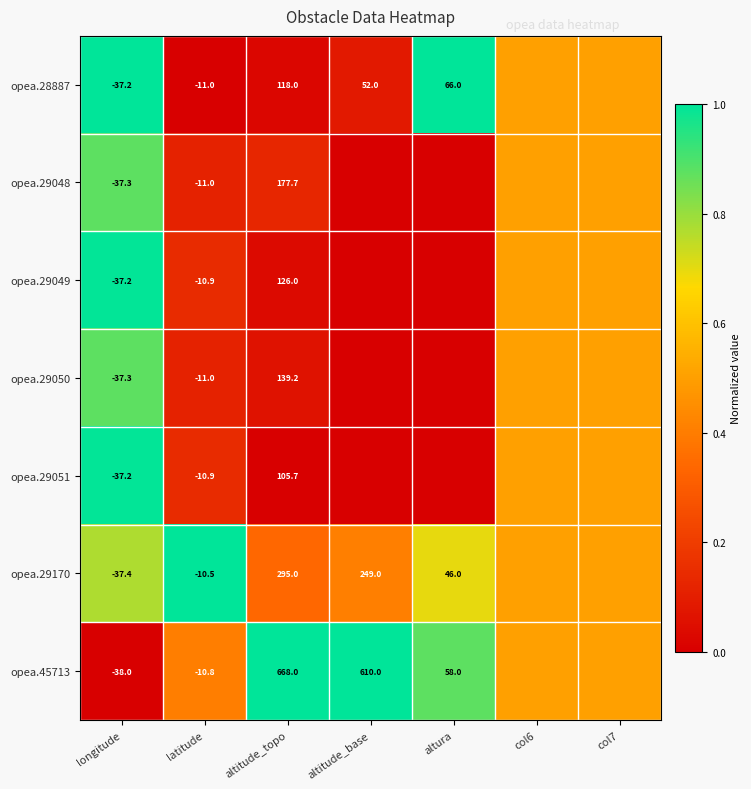

What is the total value across all series at altitude_topo?

1629.6